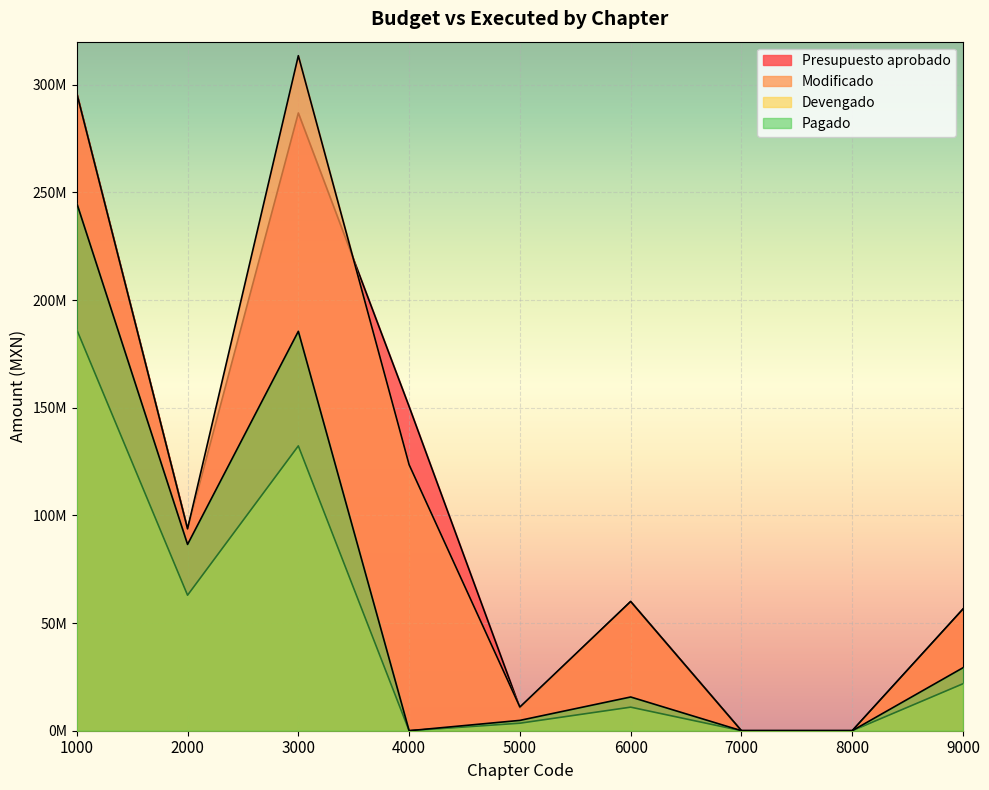

What is the difference between the maximum and minimum values in the Devengado series?

186253958